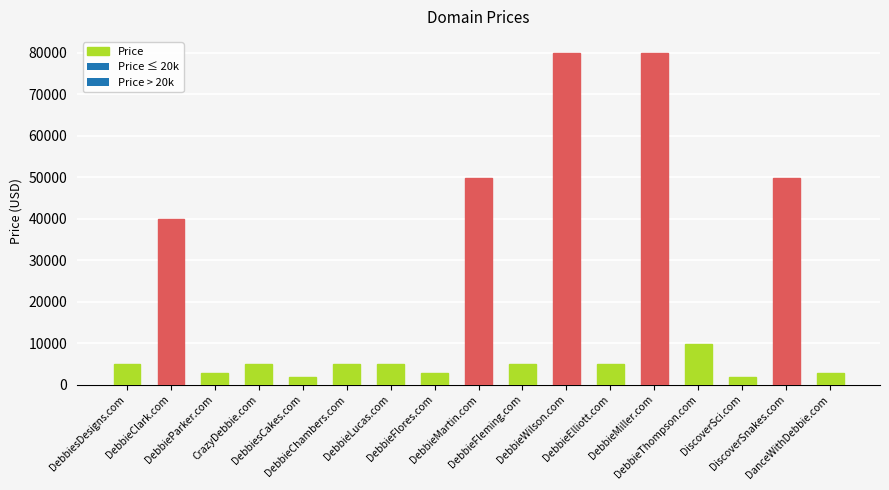

Reading right to left, what are all the values shown in this chart?

DanceWithDebbie.com=2888	DiscoverSnakes.com=49888	DiscoverSci.com=1888	DebbieThompson.com=9888	DebbieMiller.com=79888	DebbieElliott.com=4888	DebbieWilson.com=79888	DebbieFleming.com=4888	DebbieMartin.com=49888	DebbieFlores.com=2888	DebbieLucas.com=4888	DebbieChambers.com=4888	DebbiesCakes.com=1888	CrazyDebbie.com=4888	DebbieParker.com=2888	DebbieClark.com=39888	DebbiesDesigns.com=4888